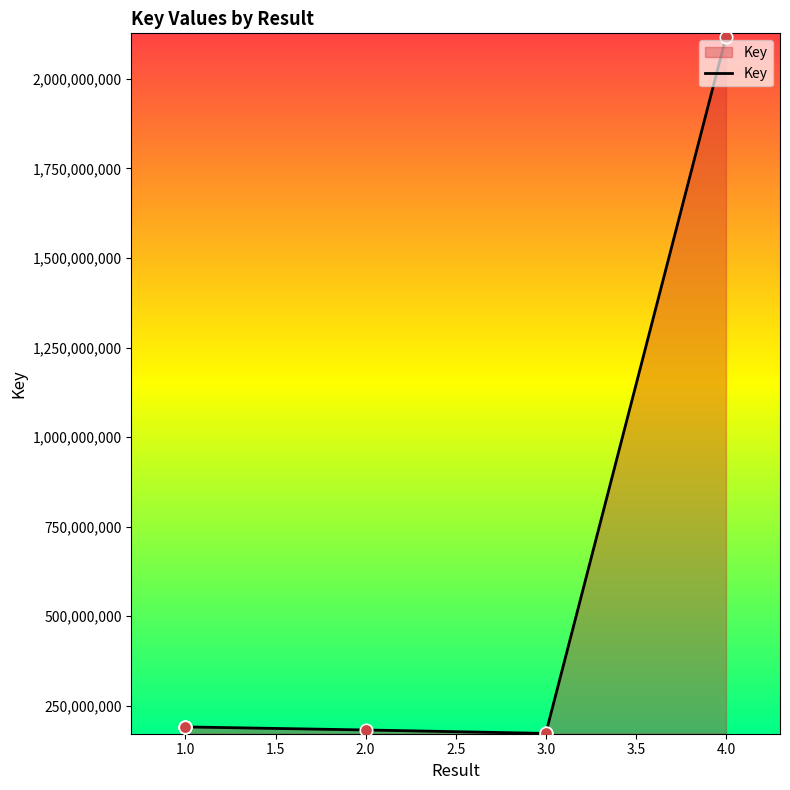

Which has a higher value, 4.0 or 3.0?

4.0